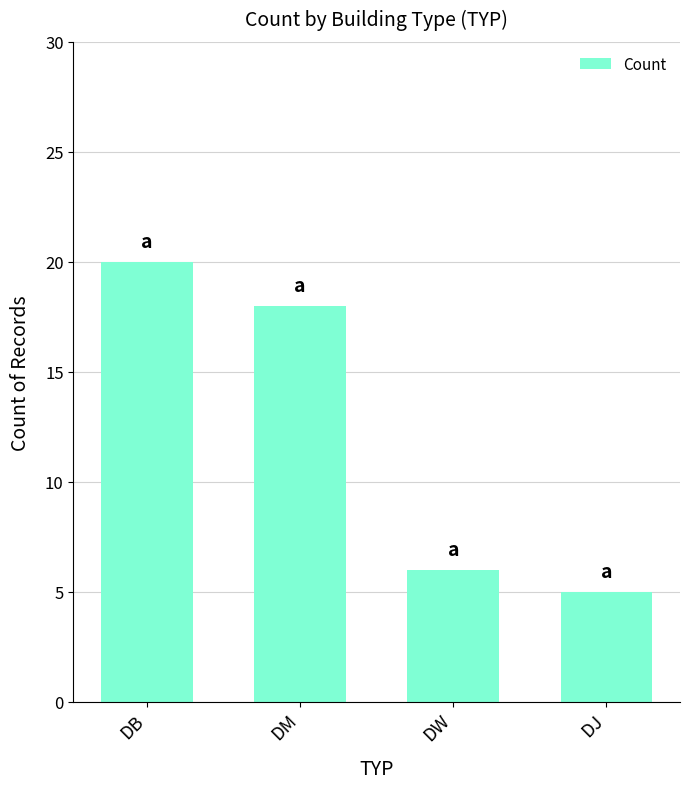

What is the sum of all values?

49